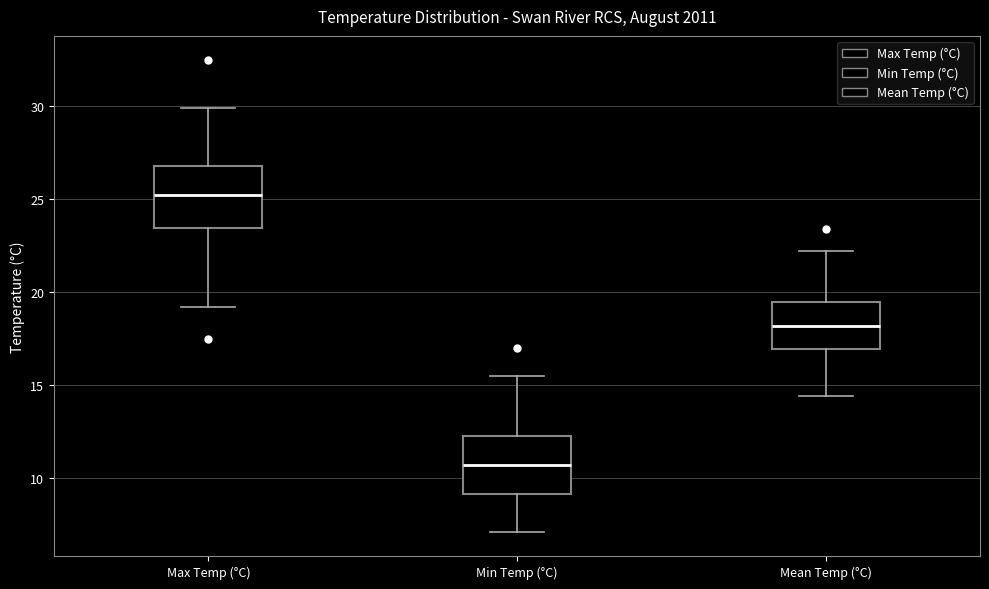

Reading left to right, read every box against the y-axis: the position of its median line, the range the box covers, and the ends of its whiskers. The values are not printed on the chart, so give them approximately, as read against the axis.

Max Temp (°C): median 25.0, box 23.5 to 27.0, whiskers 19.0 to 30.0
Min Temp (°C): median 10.5, box 9.0 to 12.5, whiskers 7.0 to 15.5
Mean Temp (°C): median 18.0, box 17.0 to 19.5, whiskers 14.5 to 22.0